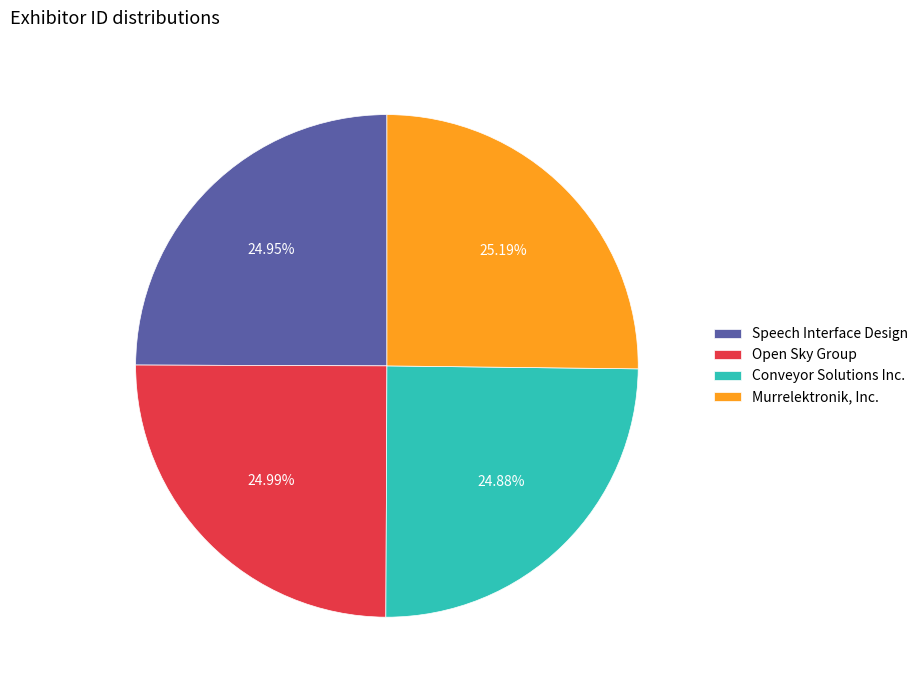

Is it true that Murrelektronik, Inc. is 18% of the pie?

False